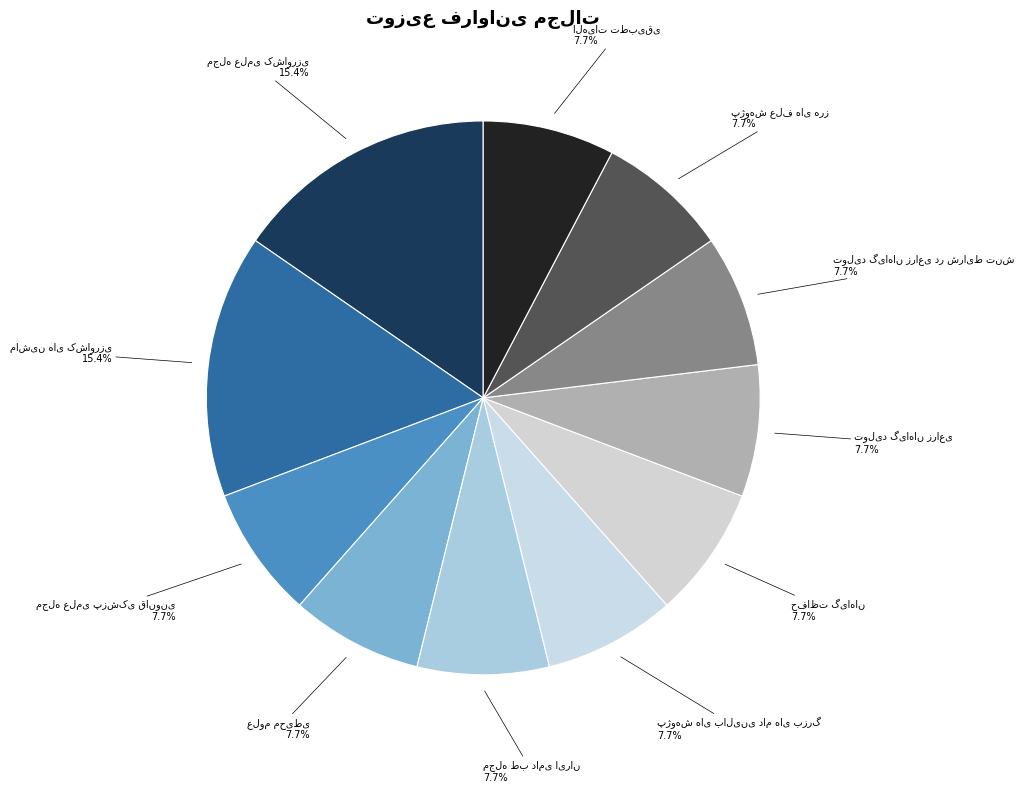

Is there a majority slice in this chart?

No